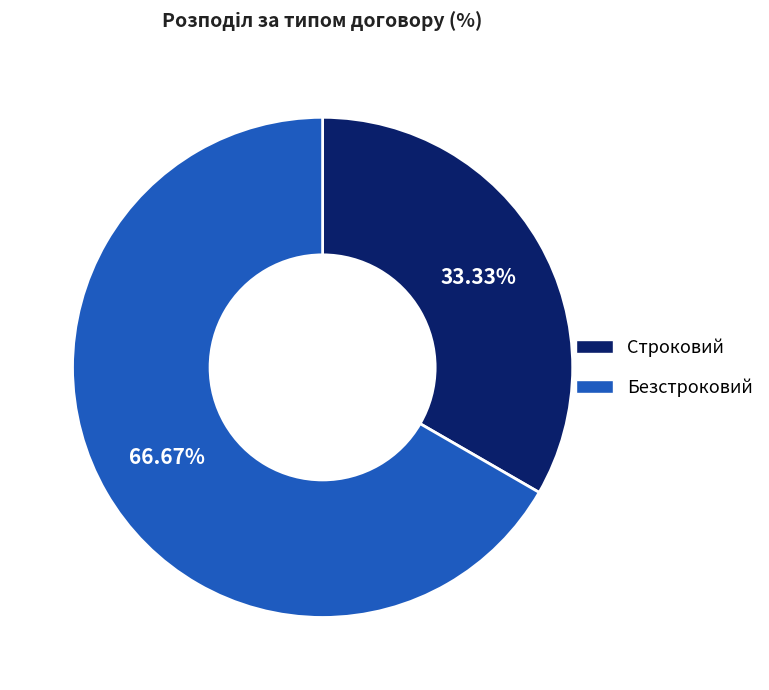

To the nearest percent, what is the difference between the Строковий and Безстроковий slice percentages?

33%